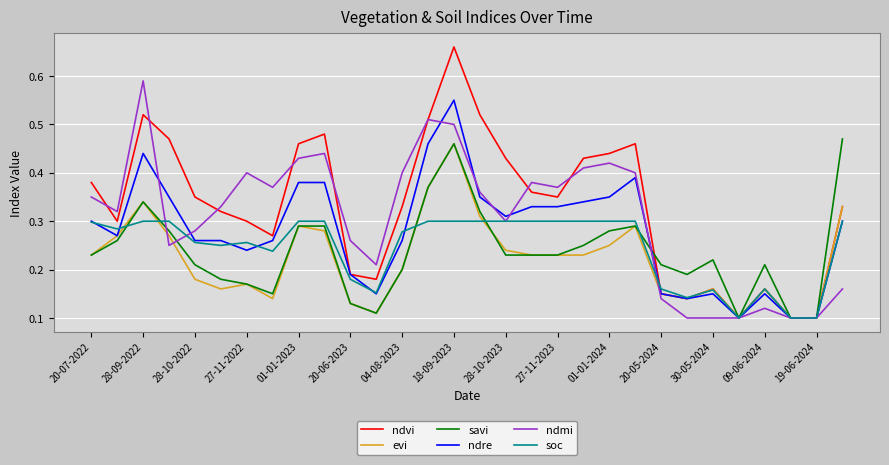

Which series has the largest range (max minus min)?

ndvi